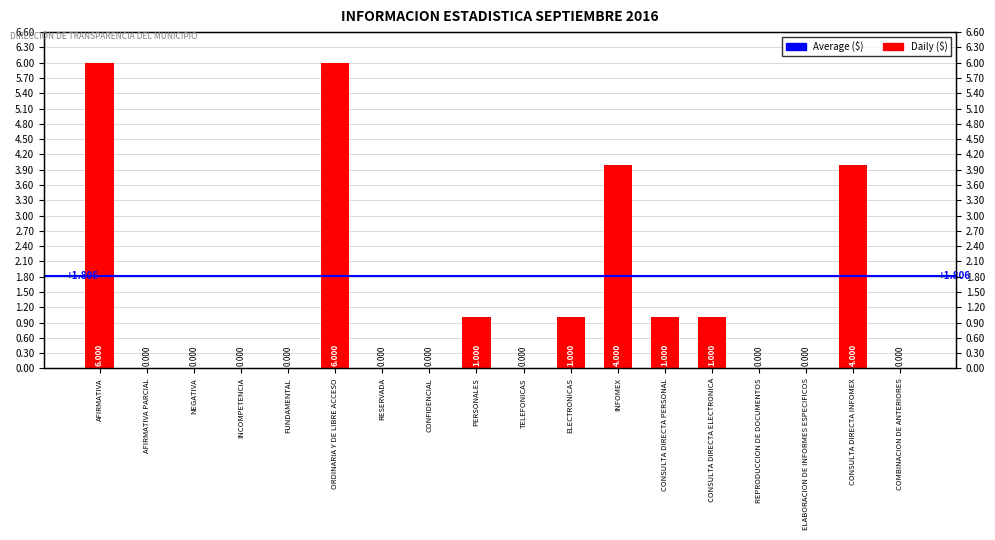

Rank the categories by value from highest to lowest.

AFIRMATIVA, ORDINARIA Y DE LIBRE ACCESO, INFOMEX, CONSULTA DIRECTA INFOMEX, PERSONALES, ELECTRONICAS, CONSULTA DIRECTA PERSONAL, CONSULTA DIRECTA ELECTRONICA, AFIRMATIVA PARCIAL, NEGATIVA, INCOMPETENCIA, FUNDAMENTAL, RESERVADA, CONFIDENCIAL, TELEFONICAS, REPRODUCCION DE DOCUMENTOS, ELABORACION DE INFORMES ESPECIFICOS, COMBINACION DE ANTERIORES